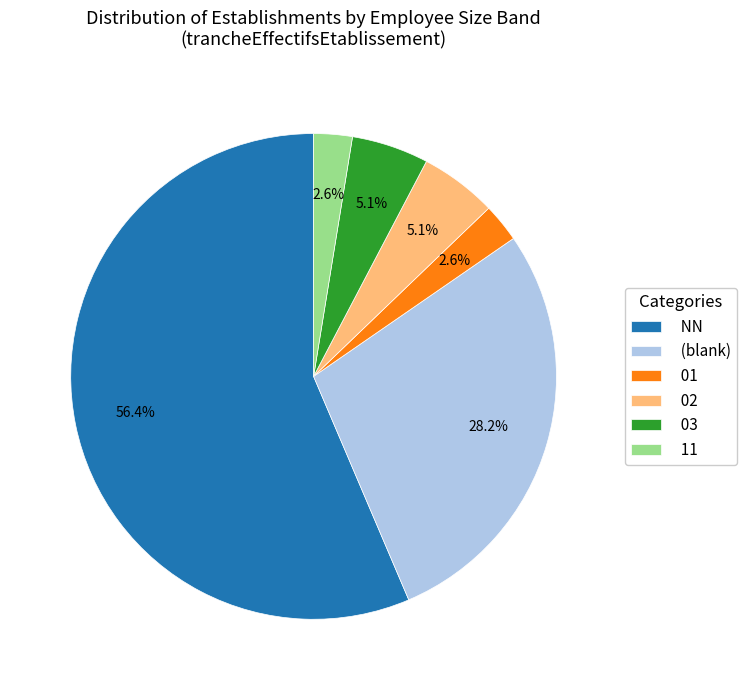

What percentage is NOT represented by (blank)?

71.8%